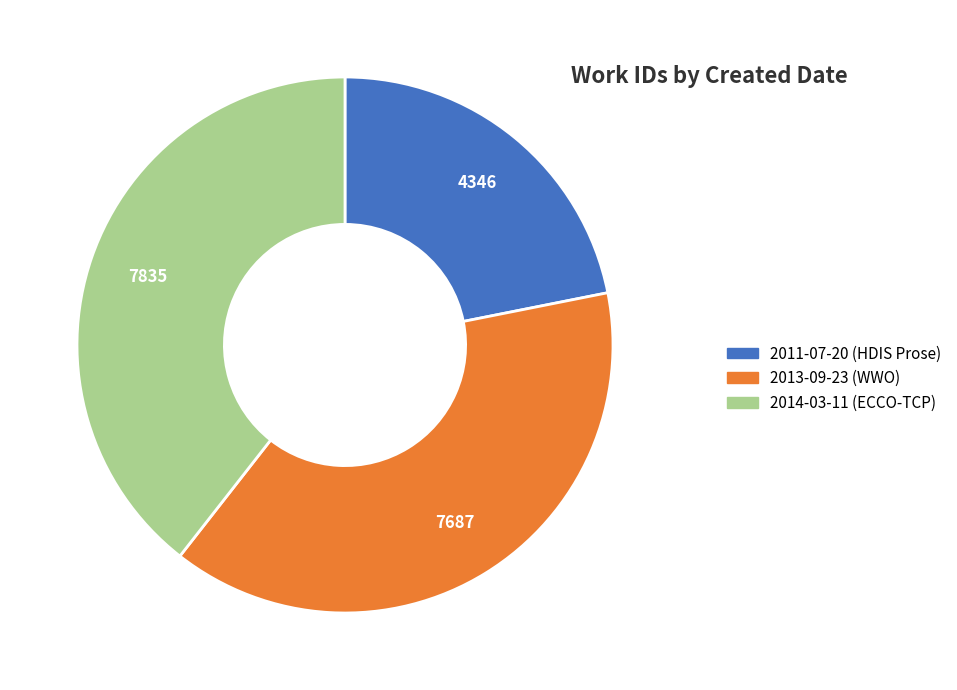

Count the number of slices in the pie.

3